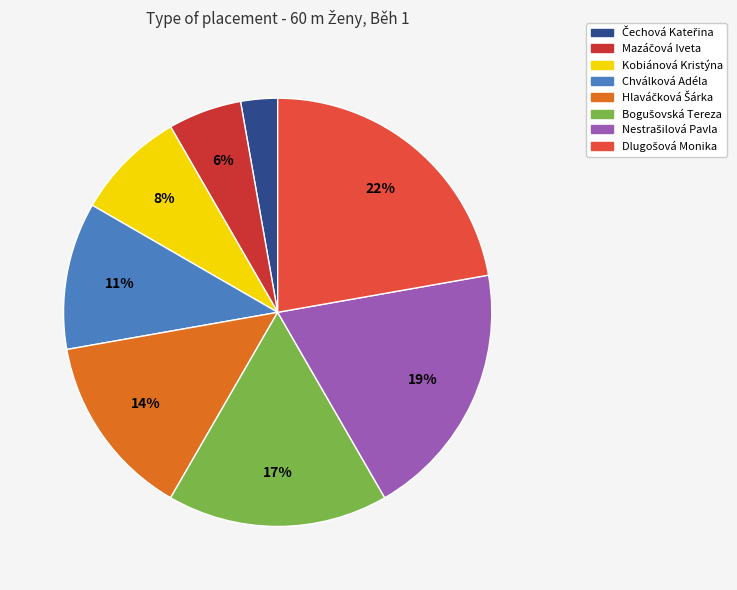

Count the number of slices in the pie.

8